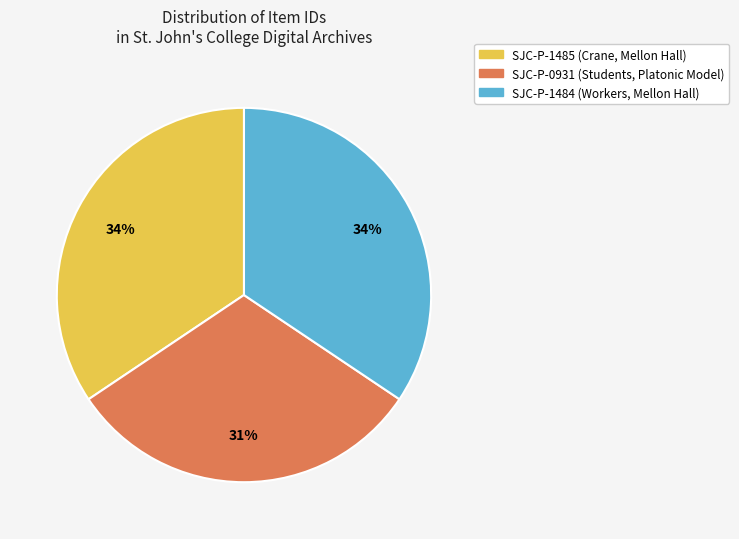

What percentage is the SJC-P-0931 (Students, Platonic Model) slice, to the nearest percent?

31%